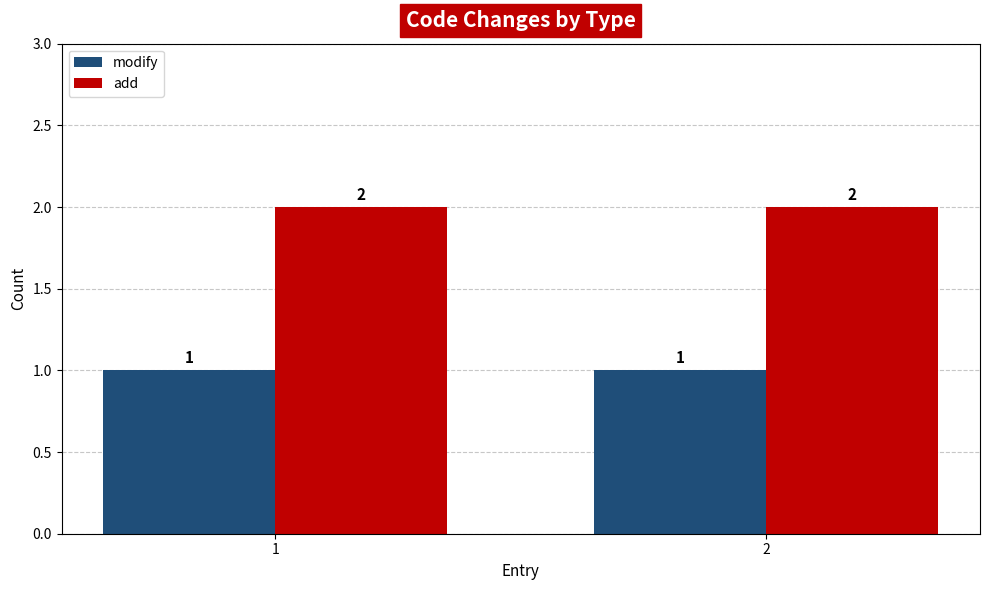

Rank the series by their maximum value, from highest to lowest.

add, modify